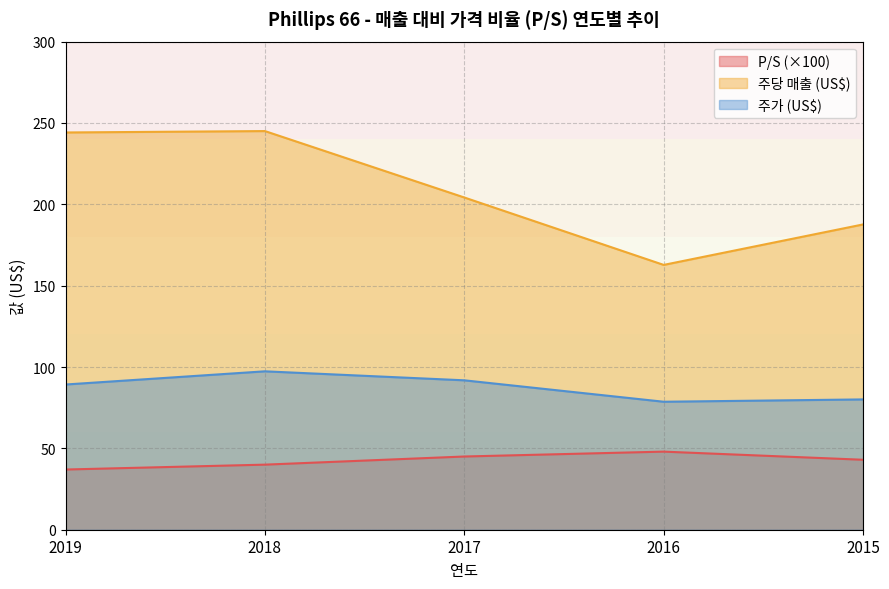

Count the number of data series in this chart.

3